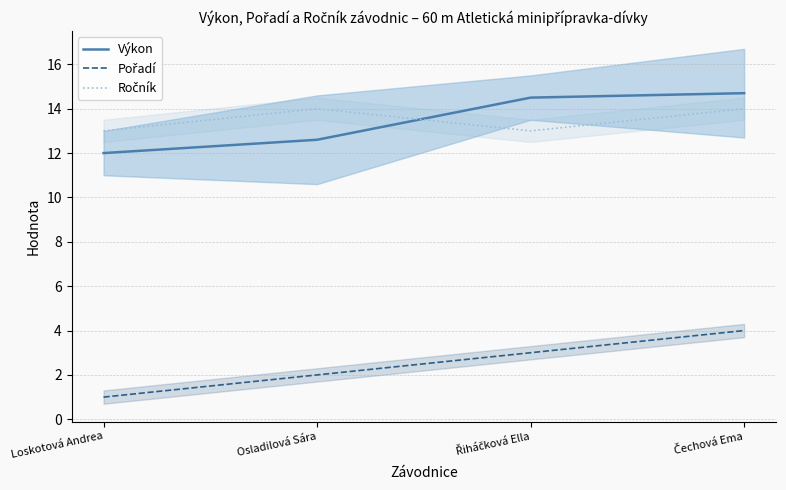

At which category is the sum across all series the highest?

Čechová Ema